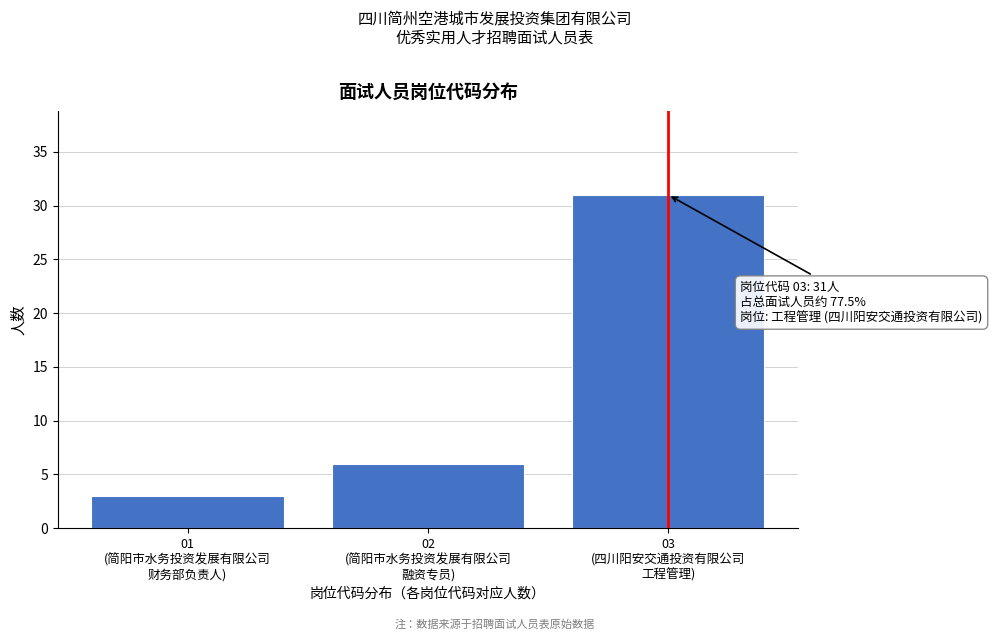

Reading left to right, list all the values displayed in this chart.

3	6	31